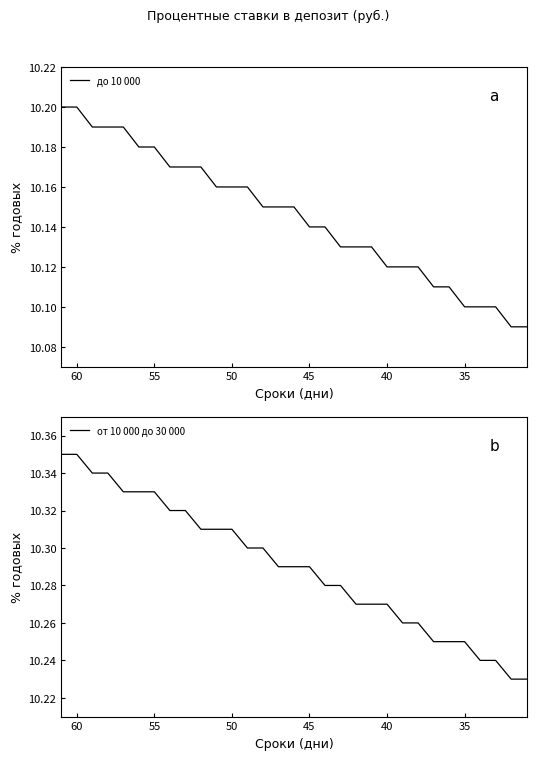

What are all the series names shown in the legend?

до 10 000, от 10 000 до 30 000